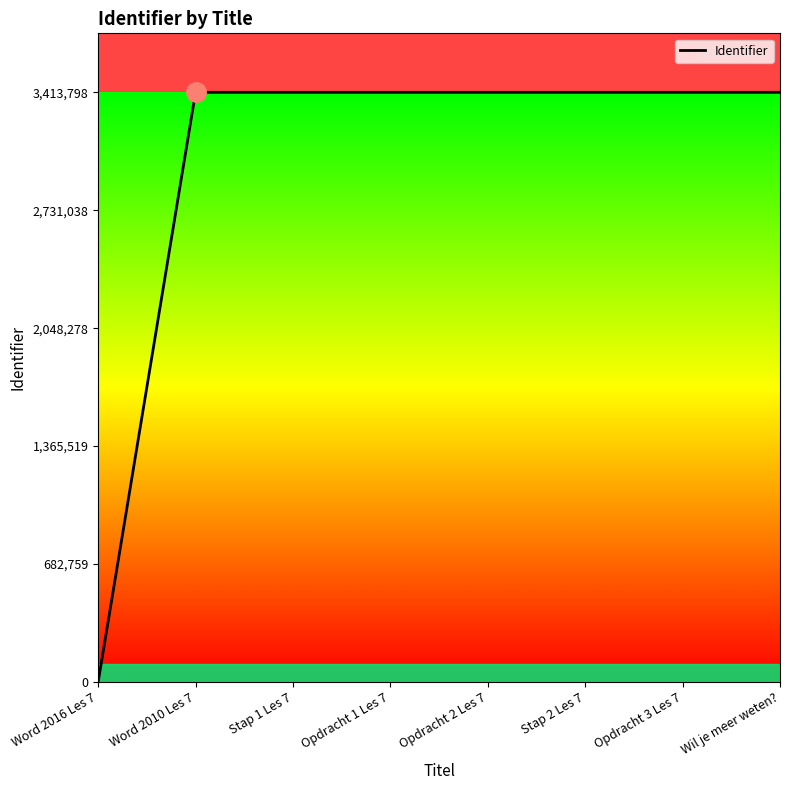

Approximately how many times larger is the value at Stap 1 Les 7 compared to Stap 2 Les 7?

1.0